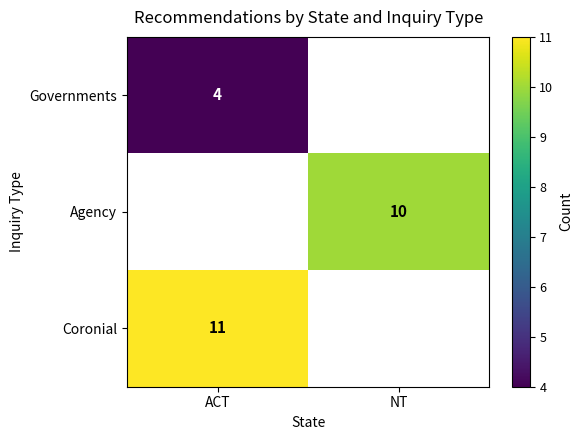

At which category does the chart reach its minimum across all series?

ACT